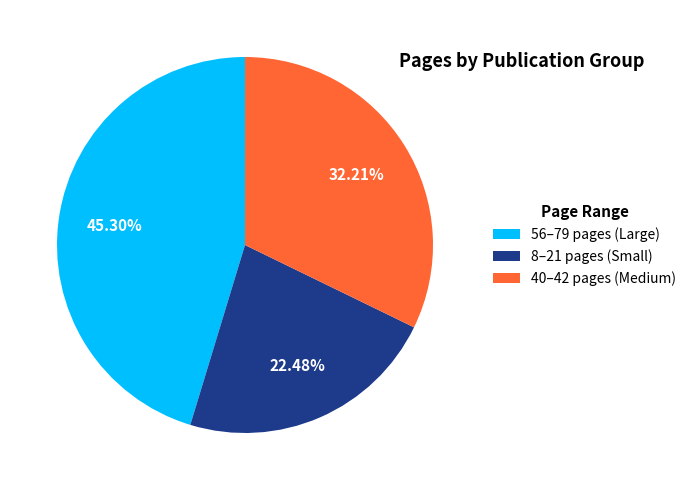

Combined, do 40–42 pages (Medium) and 8–21 pages (Small) account for over 50%?

Yes